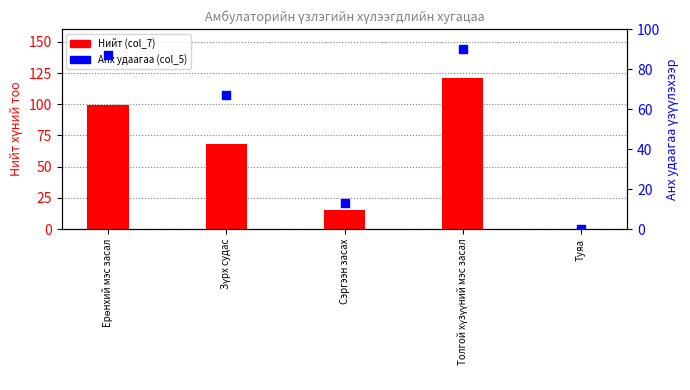

Is the value of Анх удаагаа (col_5) at Толгой хүзүүний мэс засал greater than the value of Нийт (col_7) at Зүрх судас?

Yes